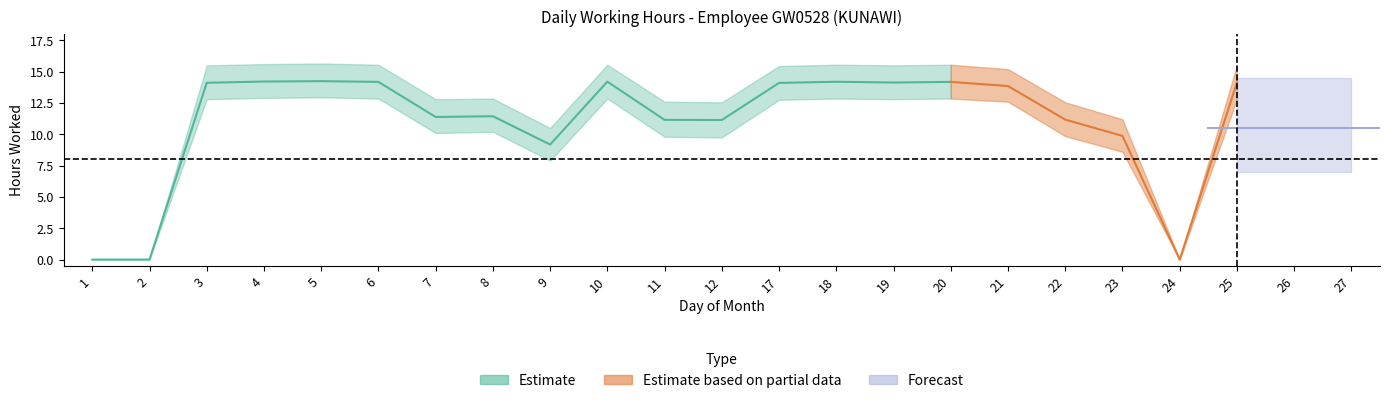

True or false: hours_lower has a value of 6.9 at 22.

False